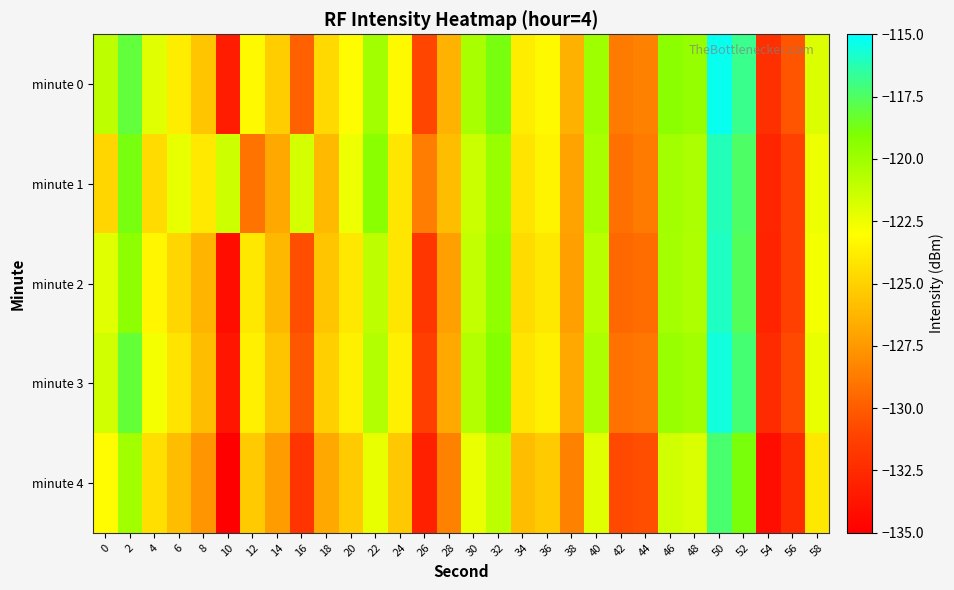

Reading left to right, extract all data points from this chart.

minute 0: 0=-121.0	2=-118.1	4=-122.0	6=-123.8	8=-125.5	10=-133.3	12=-123.2	14=-125.2	16=-129.8	18=-124.7	20=-123.2	22=-120.1	24=-123.2	26=-131.0	28=-126.4	30=-120.3	32=-118.8	34=-123.8	36=-123.2	38=-126.4	40=-120.0	42=-128.7	44=-128.5	46=-119.4	48=-119.7	50=-115.3	52=-116.8	54=-132.1	56=-130.4	58=-121.9
minute 1: 0=-124.8	2=-118.8	4=-124.5	6=-122.3	8=-123.9	10=-121.5	12=-129.0	14=-126.9	16=-121.7	18=-126.0	20=-122.5	22=-119.3	24=-124.1	26=-128.6	28=-125.9	30=-121.4	32=-119.8	34=-124.2	36=-123.5	38=-127.1	40=-120.3	42=-129.2	44=-128.7	46=-120.1	48=-120.4	50=-116.1	52=-117.5	54=-132.8	56=-131.2	58=-122.5
minute 2: 0=-122.1	2=-119.5	4=-123.4	6=-124.8	8=-126.3	10=-134.1	12=-124.0	14=-126.1	16=-130.6	18=-125.5	20=-124.0	22=-121.0	24=-124.1	26=-131.8	28=-127.2	30=-121.1	32=-119.6	34=-124.6	36=-124.0	38=-127.2	40=-120.8	42=-129.5	44=-129.3	46=-120.2	48=-120.5	50=-116.0	52=-117.6	54=-132.9	56=-131.2	58=-122.7
minute 3: 0=-121.5	2=-118.2	4=-122.7	6=-124.2	8=-125.9	10=-133.7	12=-123.6	14=-125.6	16=-130.2	18=-125.1	20=-123.6	22=-120.6	24=-123.7	26=-131.4	28=-126.8	30=-120.7	32=-119.2	34=-124.2	36=-123.6	38=-126.8	40=-120.4	42=-129.1	44=-128.9	46=-119.8	48=-120.1	50=-115.6	52=-117.2	54=-132.5	56=-130.8	58=-122.3
minute 4: 0=-123.2	2=-120.1	4=-124.4	6=-125.9	8=-127.6	10=-135.4	12=-125.3	14=-127.3	16=-131.9	18=-126.8	20=-125.3	22=-122.3	24=-125.4	26=-133.1	28=-128.5	30=-122.4	32=-120.9	34=-125.9	36=-125.3	38=-128.5	40=-122.1	42=-130.8	44=-130.6	46=-121.5	48=-121.8	50=-117.3	52=-118.9	54=-134.2	56=-132.5	58=-124.0